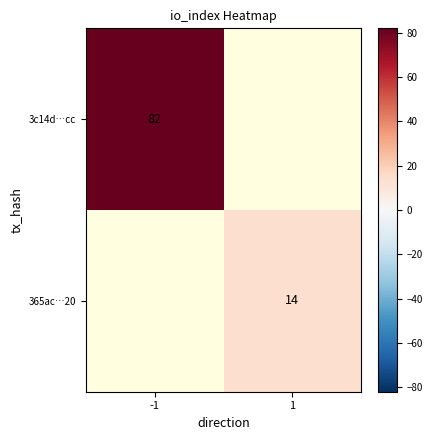

Which label corresponds to the smallest value in the chart?

1